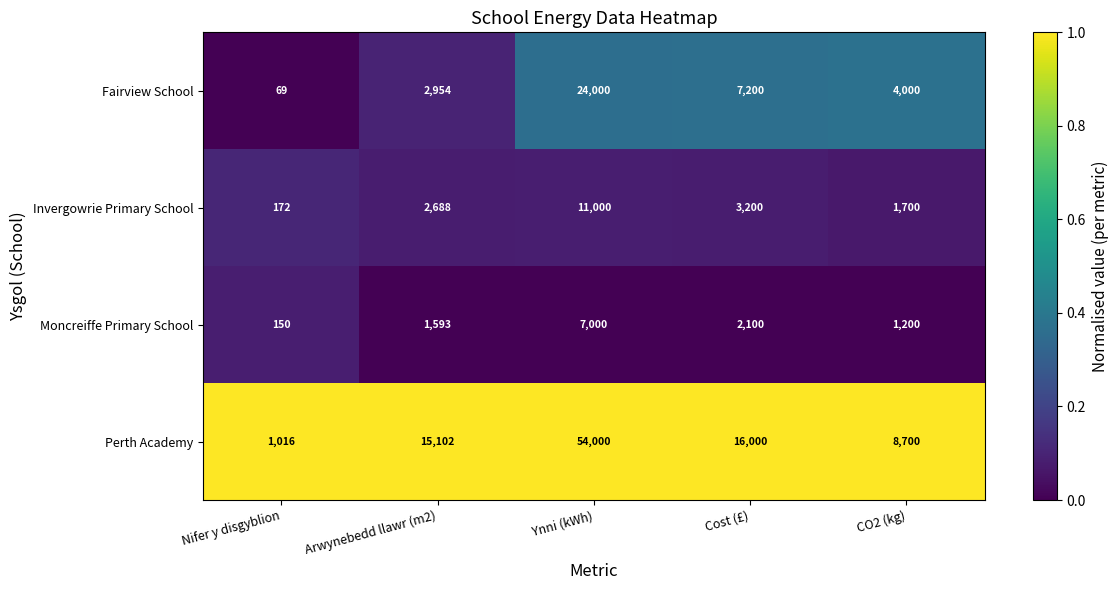

At Cost (£), list the series in order from smallest to largest.

Moncreiffe Primary School, Invergowrie Primary School, Fairview School, Perth Academy